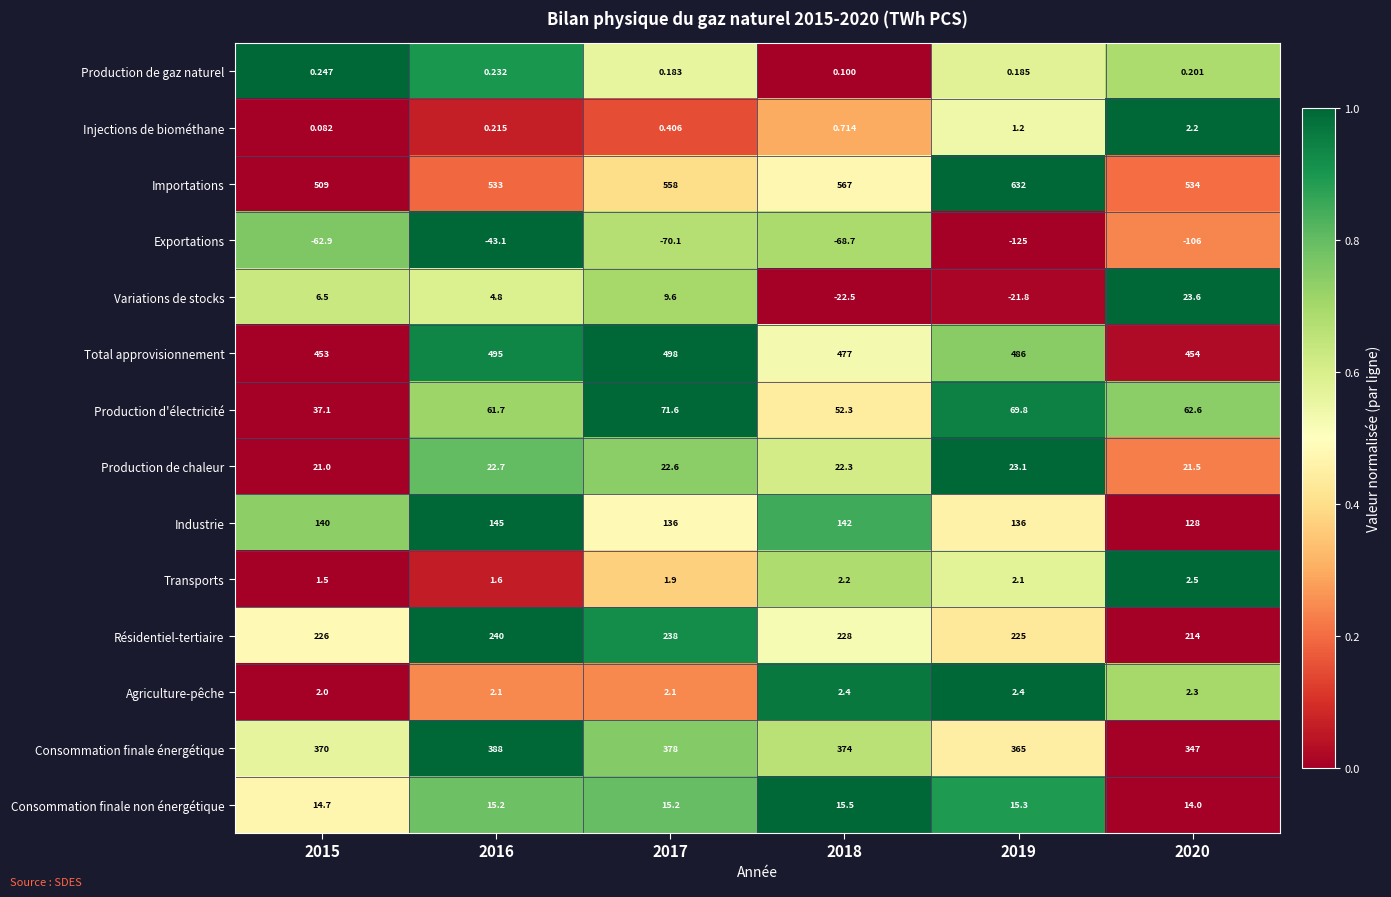

Which series has the largest range (max minus min)?

Importations